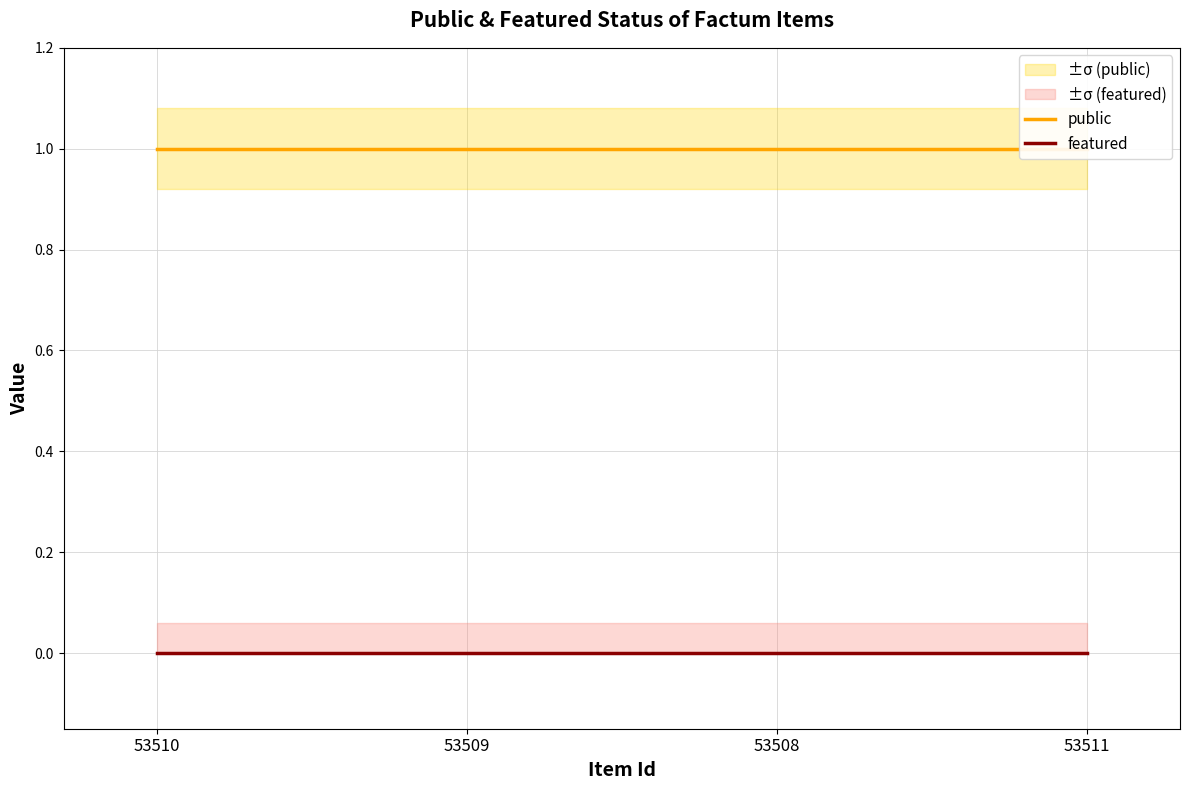

What are all the series names shown in the legend?

public, featured